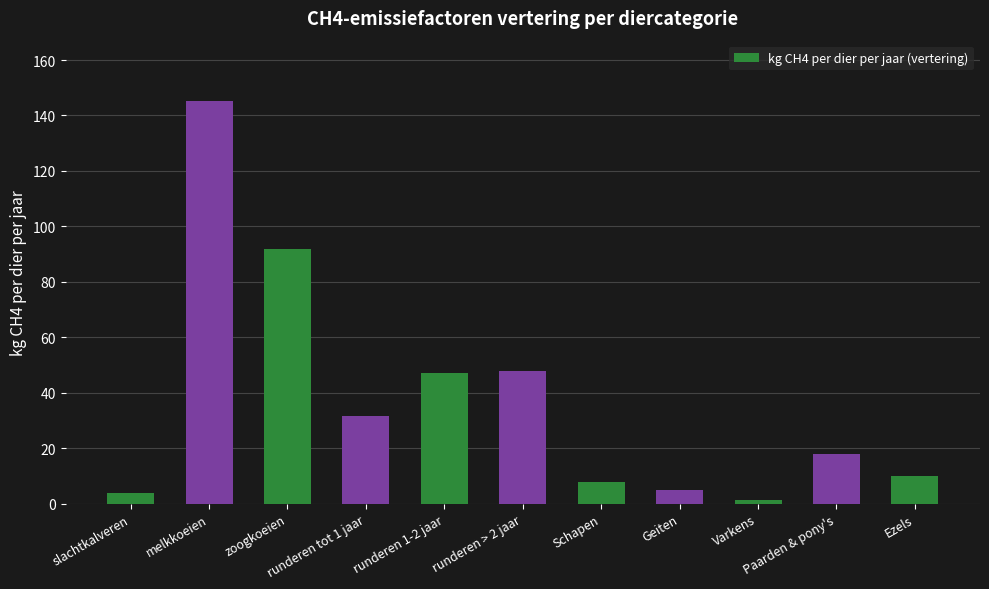

What is the value of the 11th bar from the left?

10.0